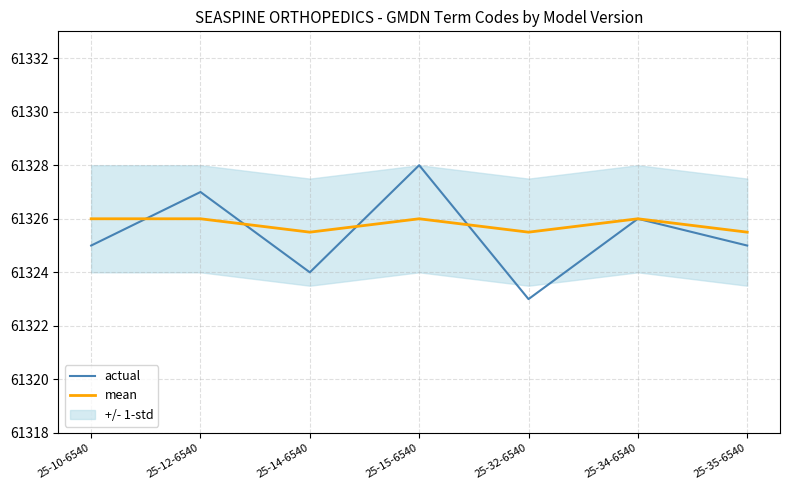

What position from the left is 25-32-6540?

5